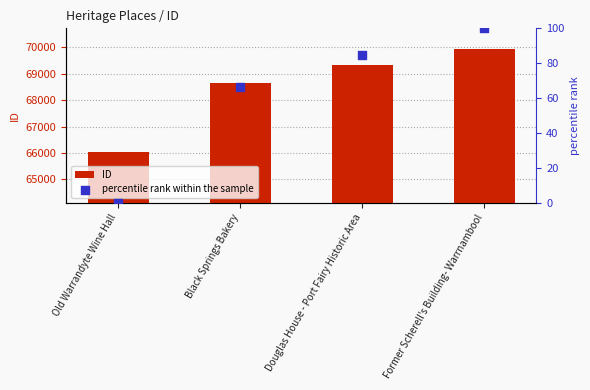

At how many categories does at least one series exceed 50879?

4